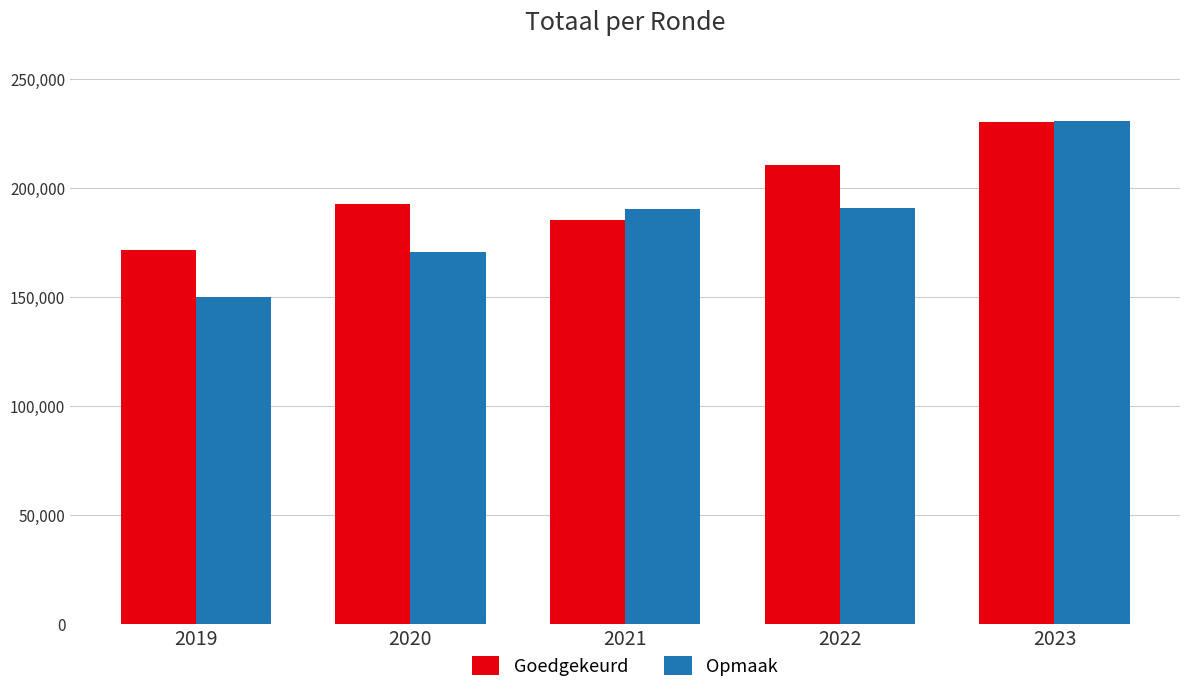

What is the maximum value shown in the chart?

230748